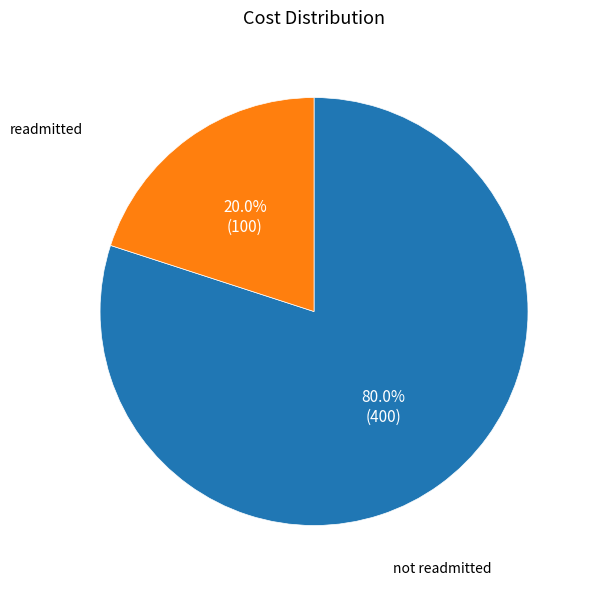

Is there any slice that represents more than half of the pie?

Yes